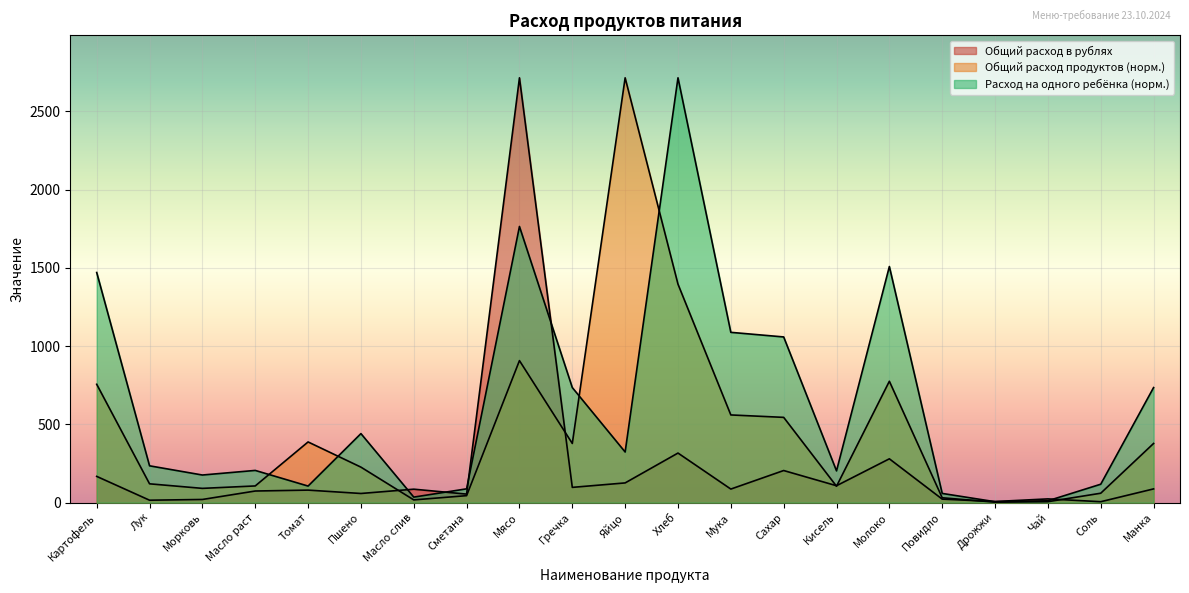

Which series has the widest spread of values?

Общий расход продуктов